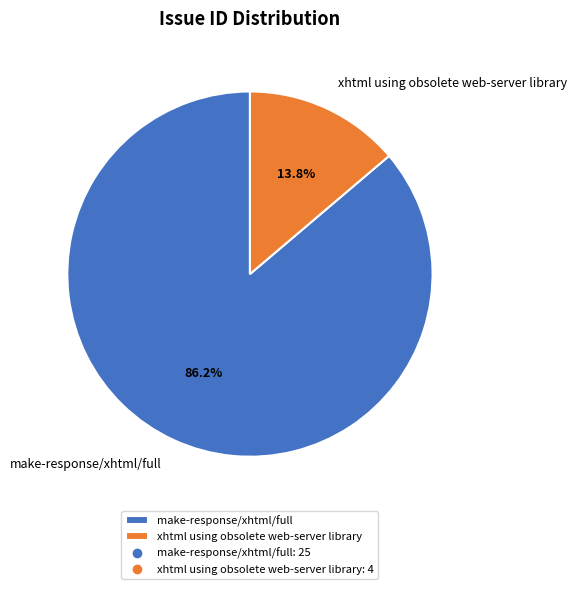

To the nearest percent, what is the difference between the largest and smallest slice percentages?

72%